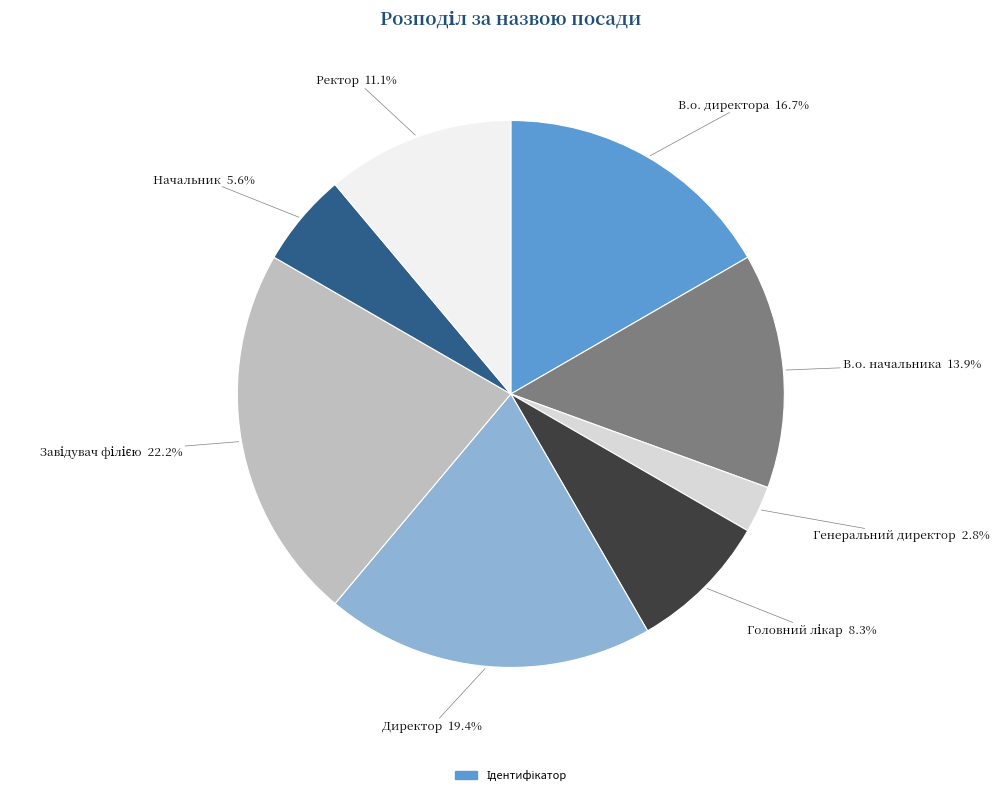

How many segments does this pie chart have?

8